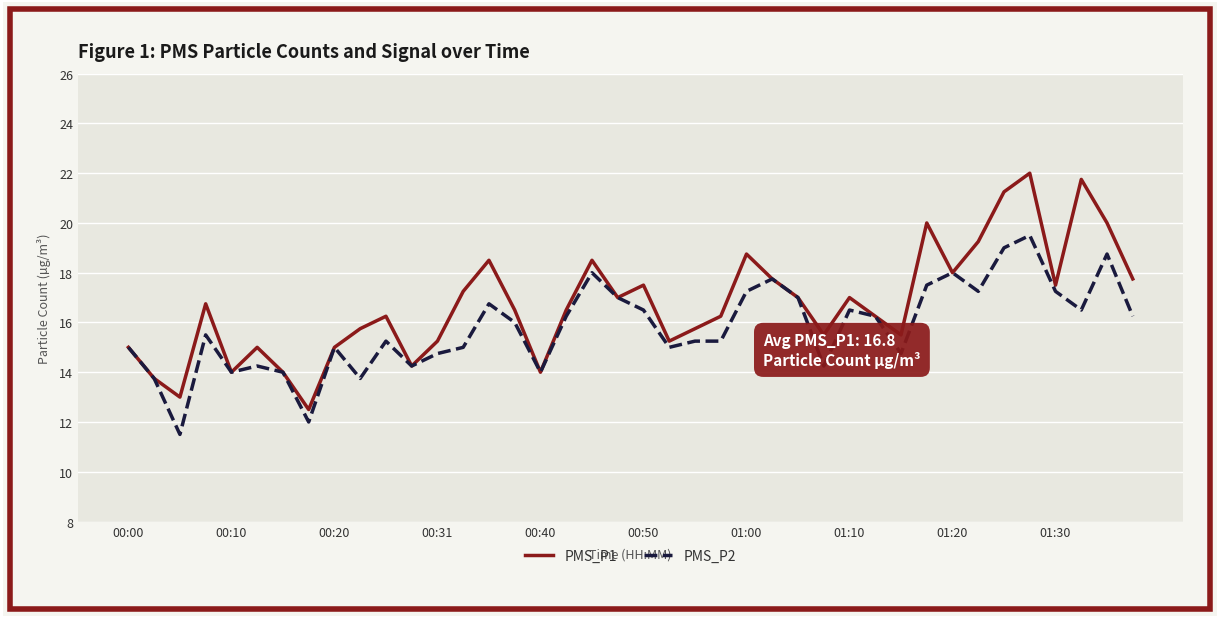

What is the greatest value displayed?

22.0